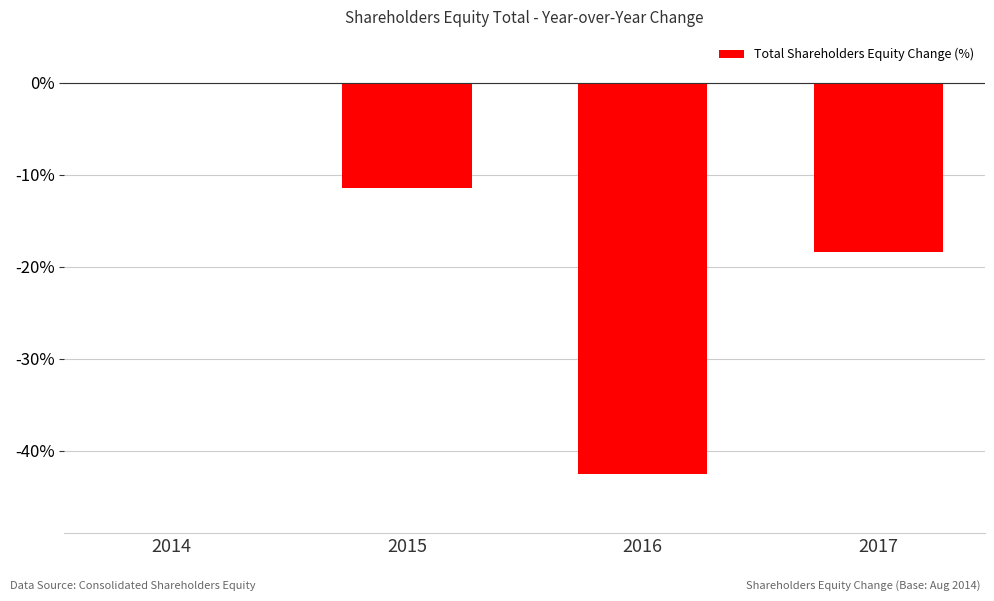

Which category has the highest value across all series?

2014